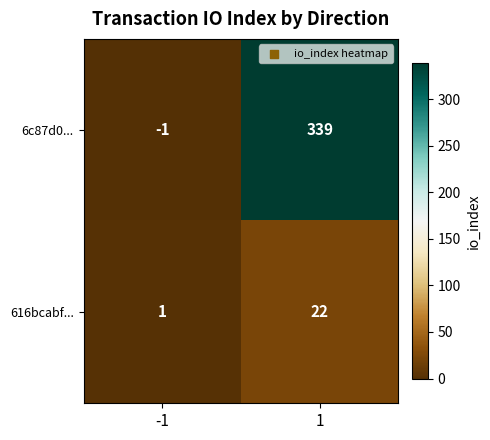

Is it true that 6c87d0... equals -1 at -1?

True